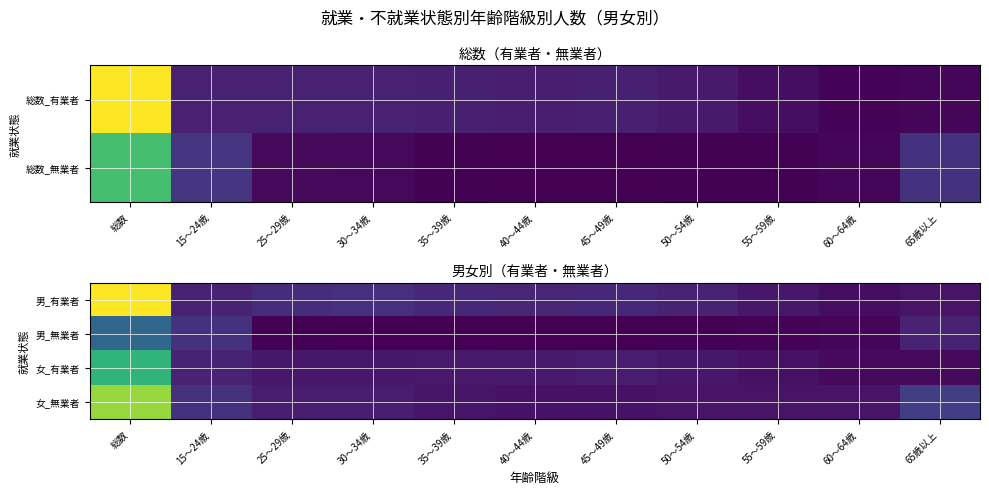

What is the greatest value displayed?

2216